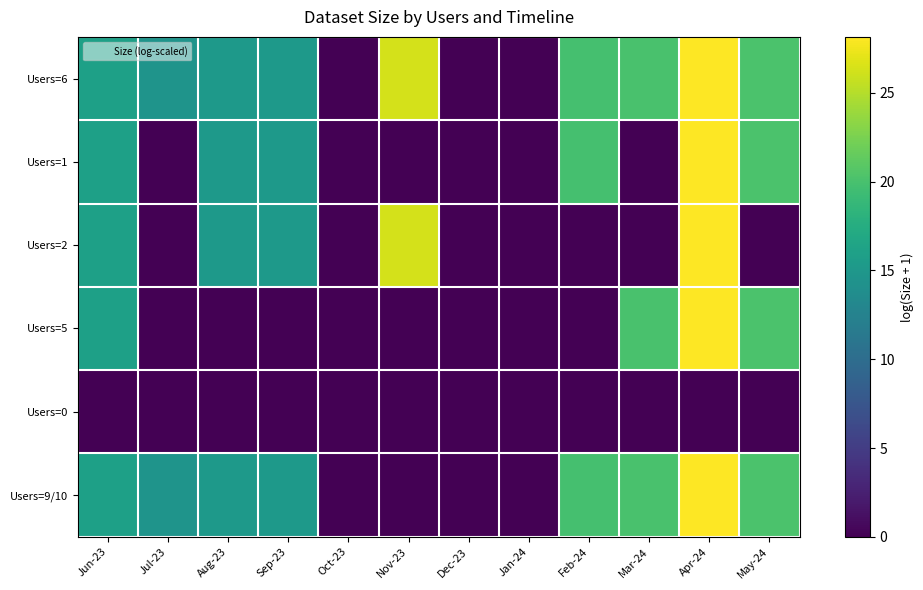

At which category does the chart reach its peak across all series?

Apr-24